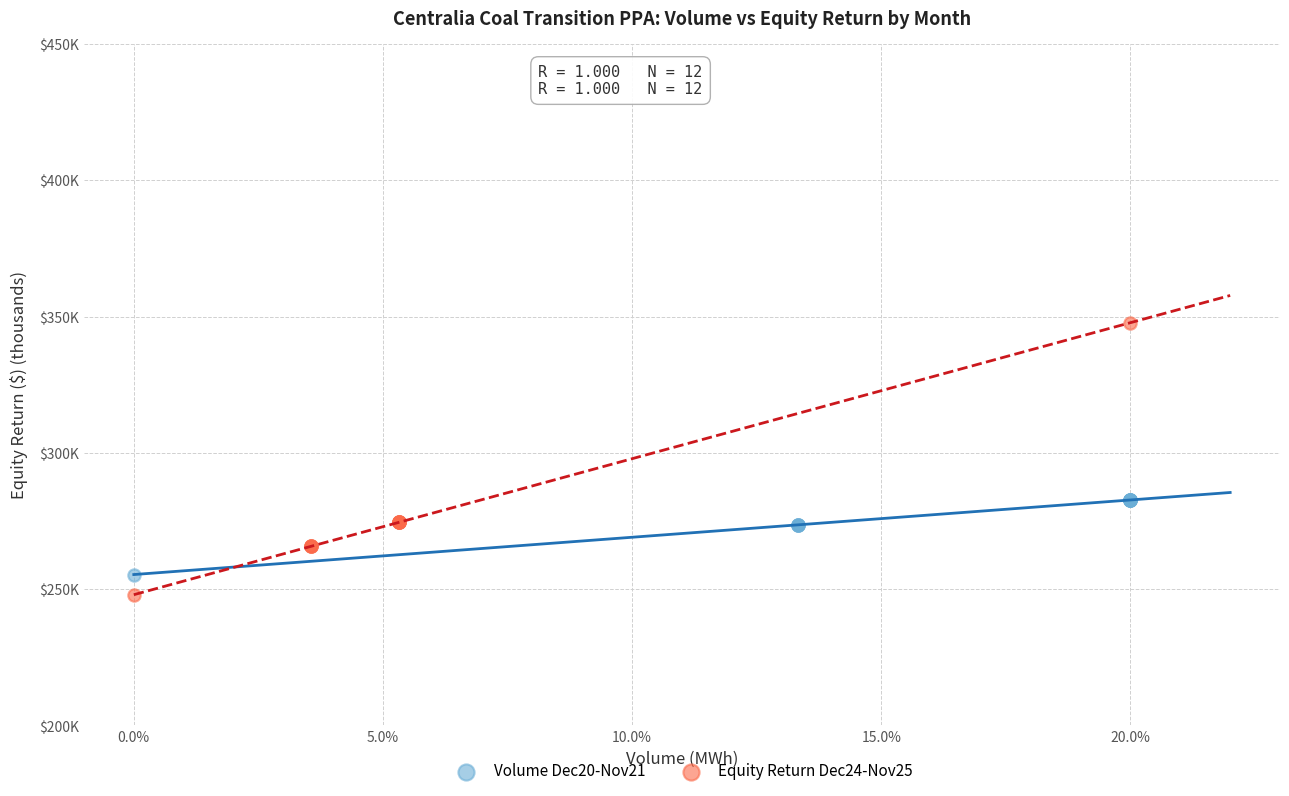

Which series contains the highest Y value?

Equity Return Dec24-Nov25